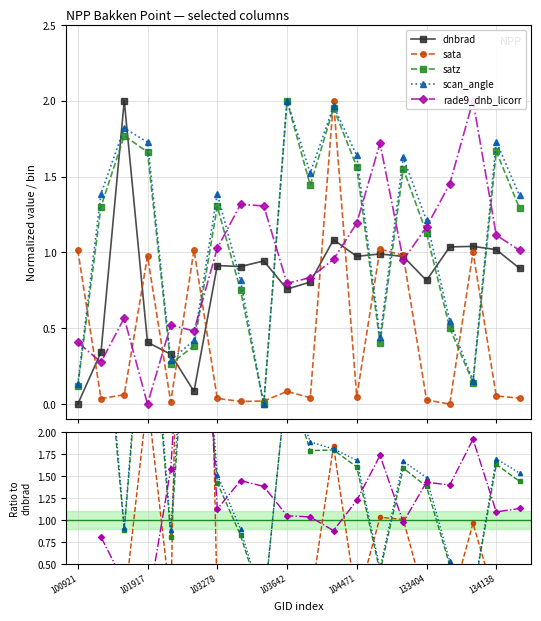

What position from the left is 133404?

6